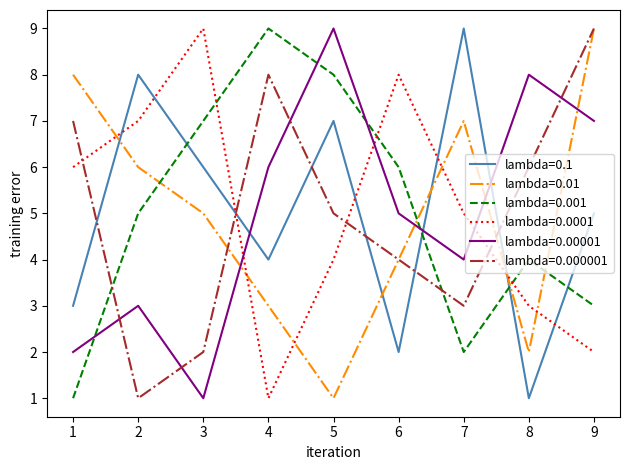

How many intersections are there between lambda=0.00001 and lambda=0.000001?

4